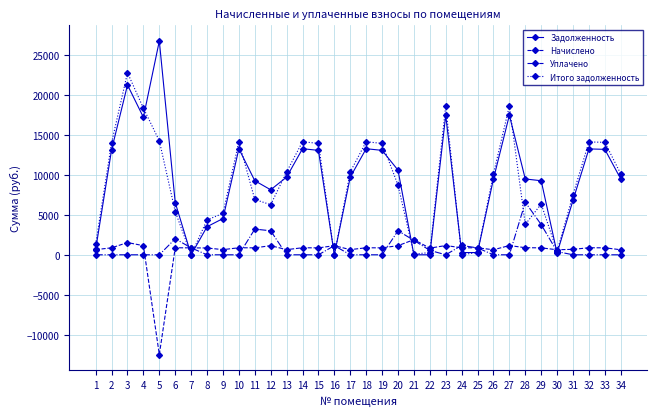

How many data points in Уплачено are above 0?

13